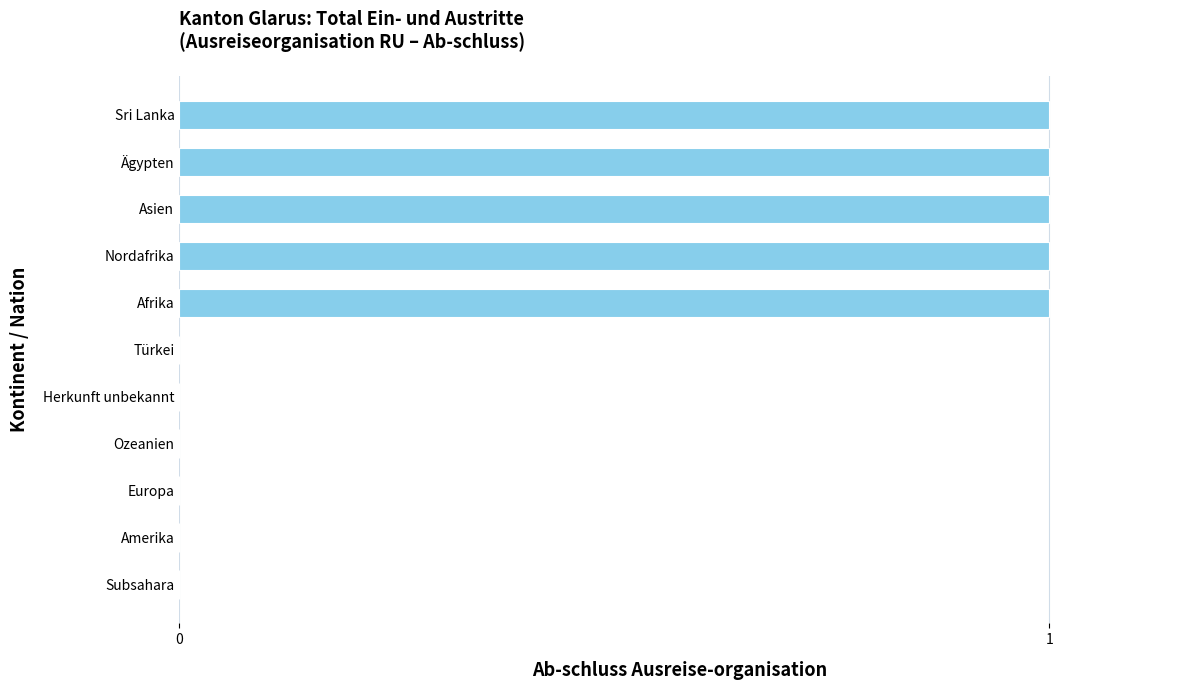

Between Europa and Asien, which is larger?

Asien